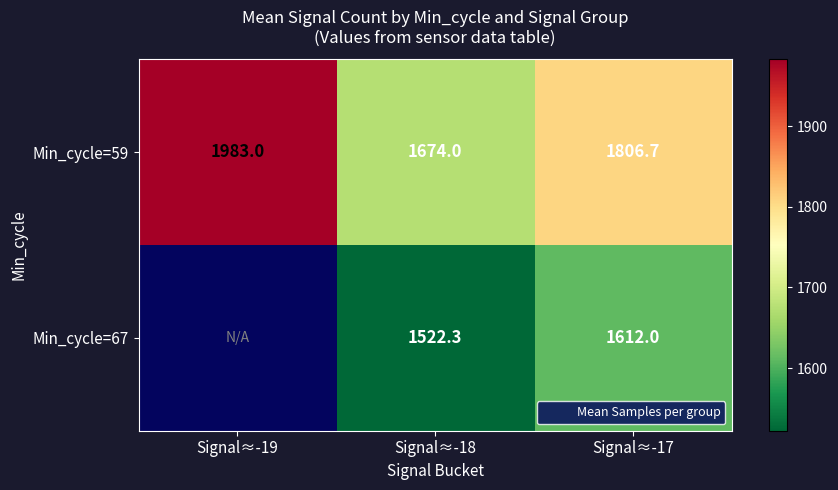

How many distinct data groups are displayed?

2